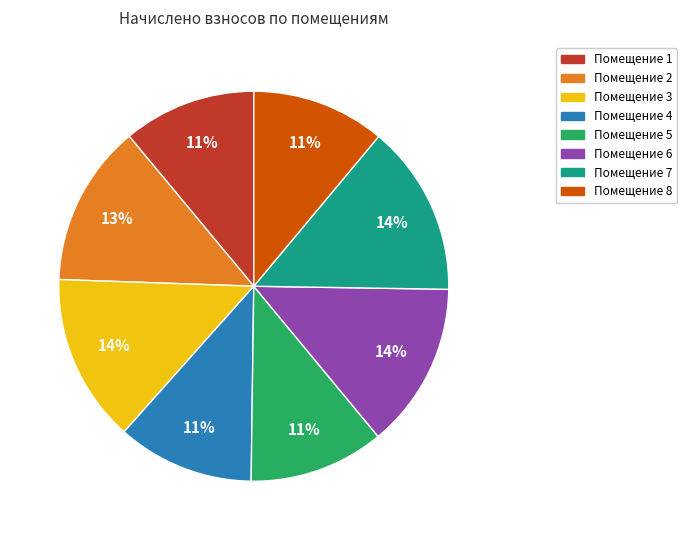

Is there any slice that represents more than half of the pie?

No